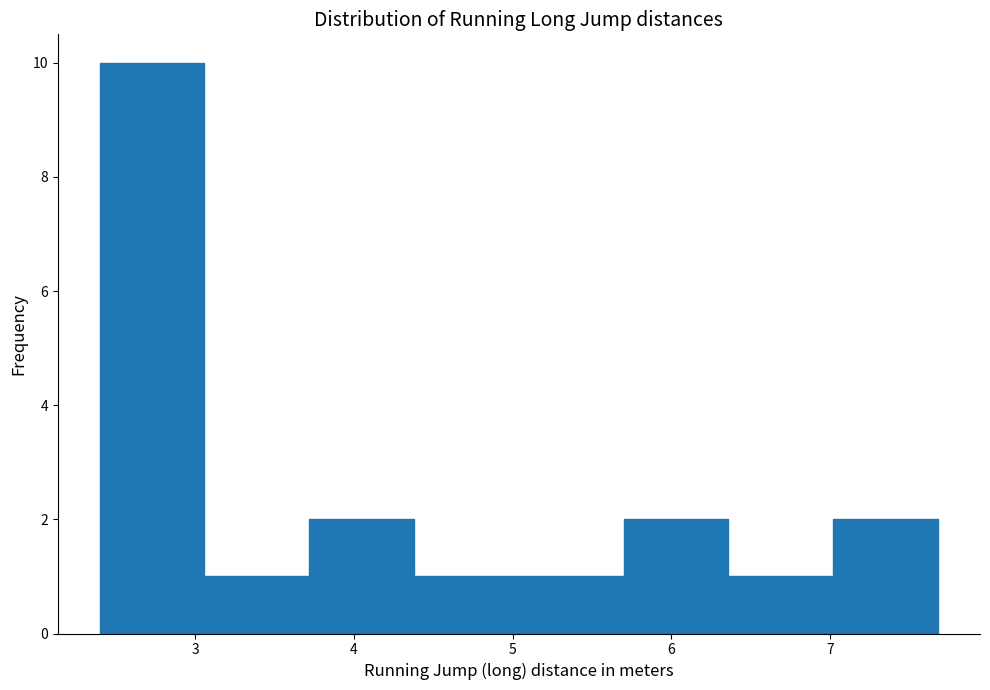

Reading left to right, list every bar in this chart as the range it spans on the x-axis followed by its height. Neither the bar edges nor the heights are printed on the chart, so give them approximately, as read against the axes.

2.40 to 3.06: 10
3.06 to 3.72: 1
3.72 to 4.38: 2
4.38 to 5.04: 1
5.04 to 5.70: 1
5.70 to 6.36: 2
6.36 to 7.02: 1
7.02 to 7.68: 2